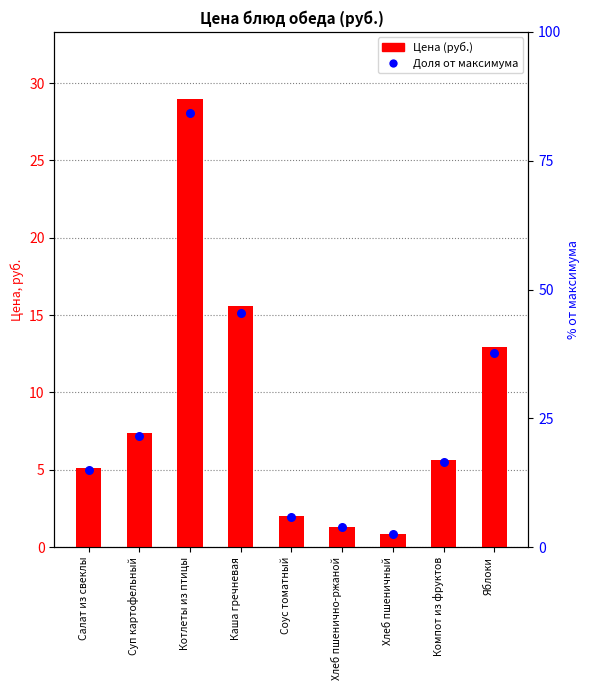

What is the change in value from Хлеб пшеничный to Компот из фруктов?

+4.8